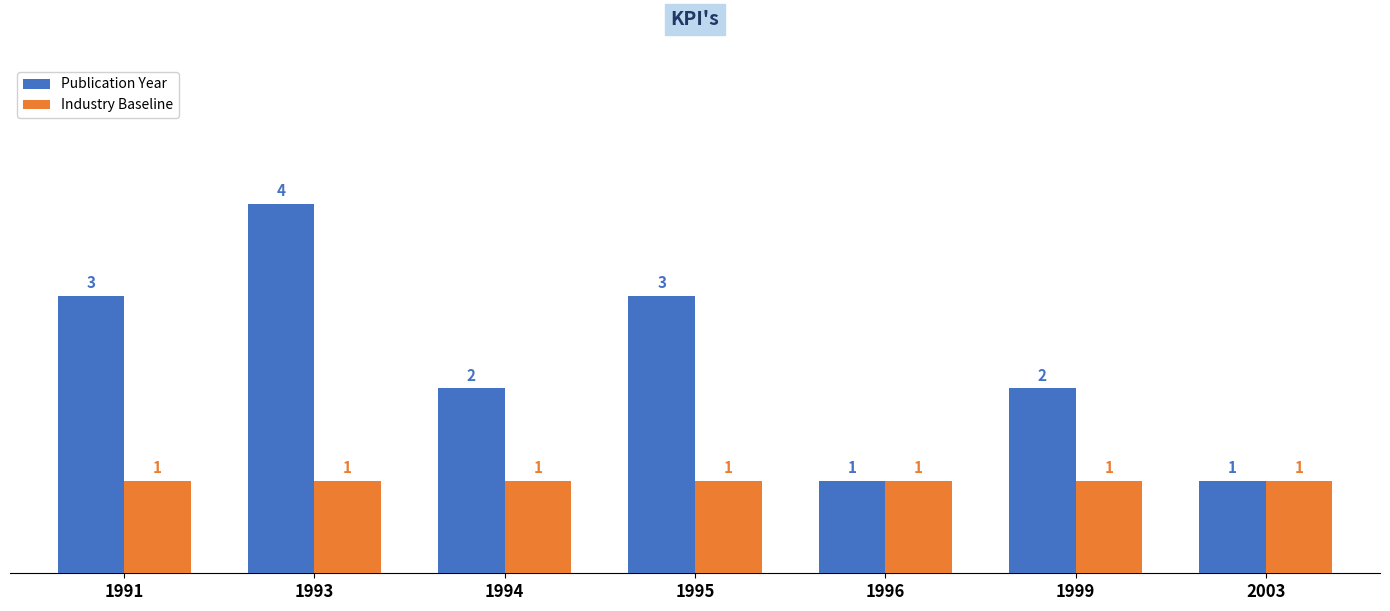

Which series changed the most between 1994 and 2003?

Publication Year